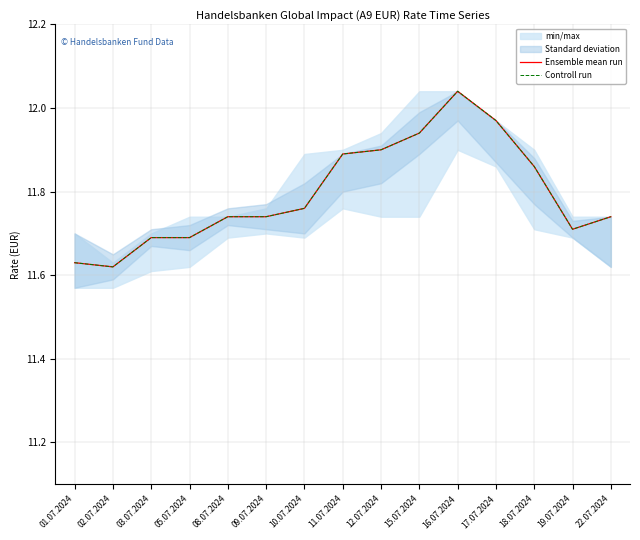

Which series has the largest total across all categories?

Ensemble mean run